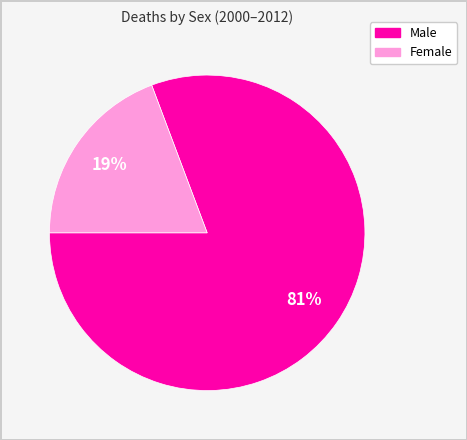

To the nearest percent, what is the average slice percentage?

50%